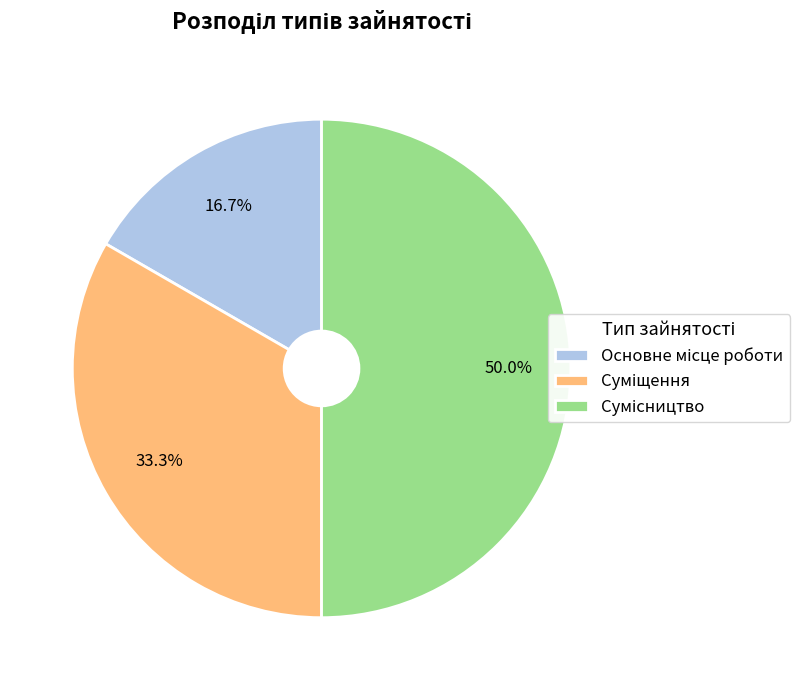

What percentage is the Суміщення slice, to the nearest percent?

33%